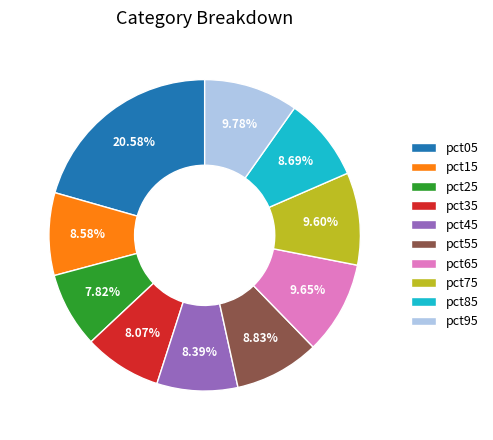

To the nearest percent, what is the average slice percentage?

10%